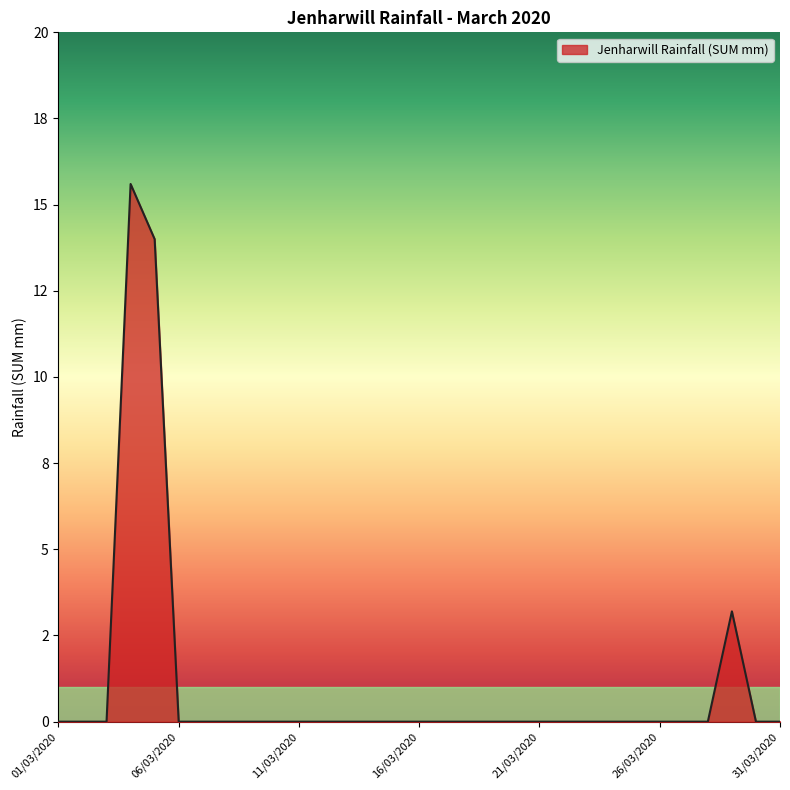

Does the chart display data point markers on the line(s)?

No